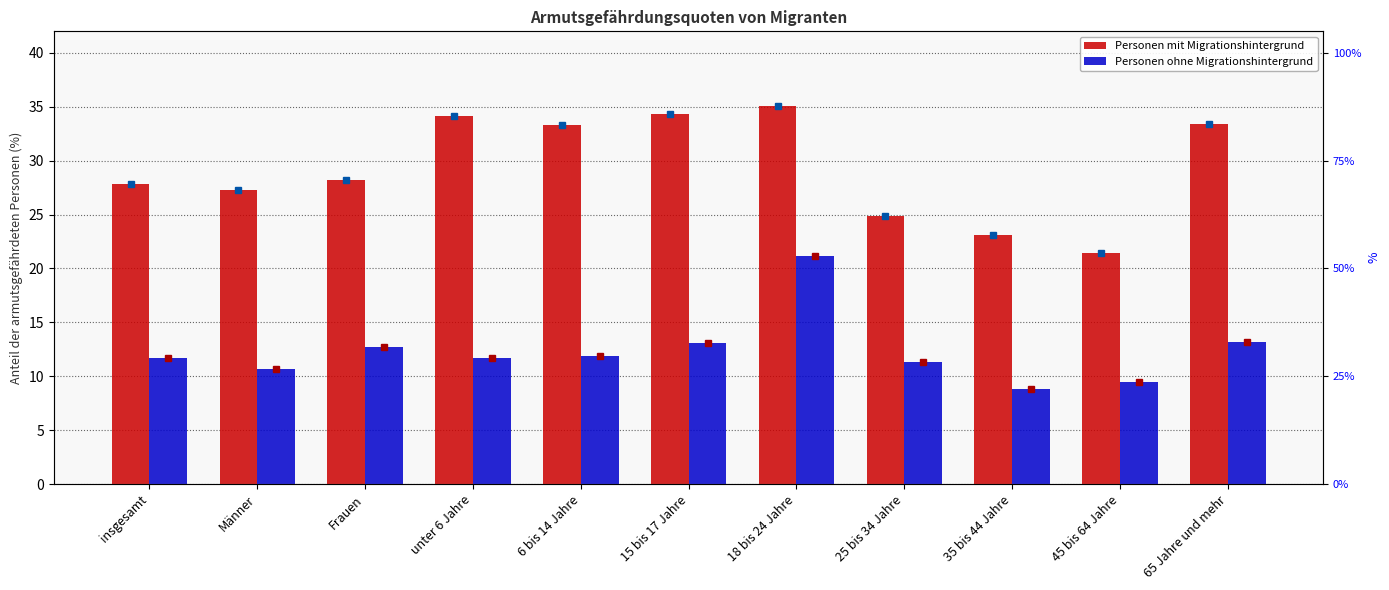

What is the greatest value displayed?

35.1